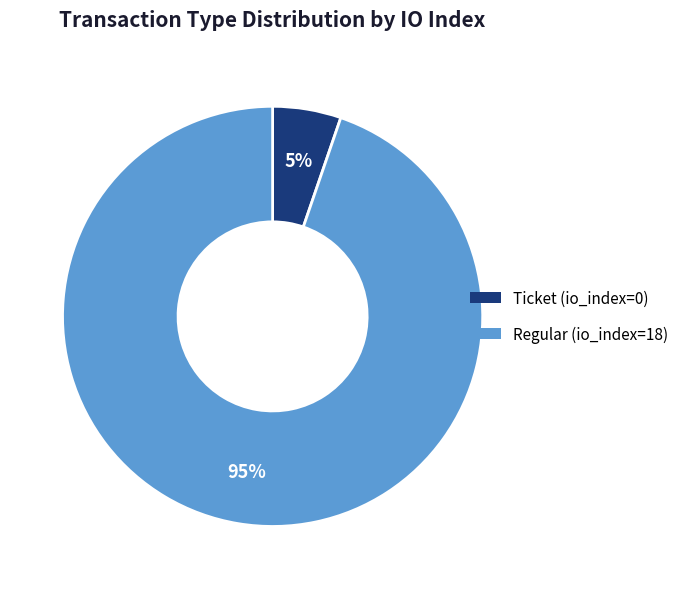

Between Ticket and Regular, which is larger?

Regular